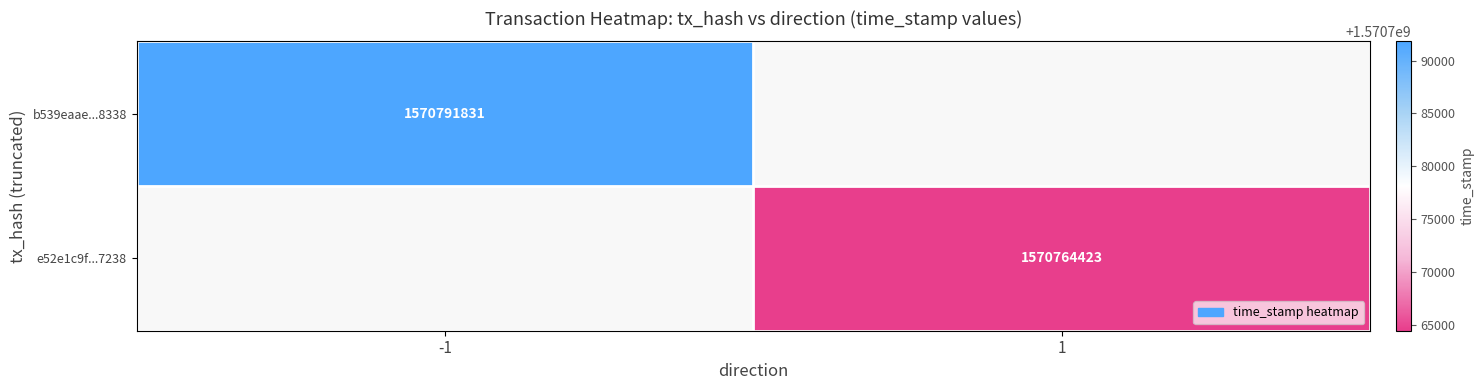

The value of e52e1c9f...7238 at 1 is 2346219180. True or false?

False